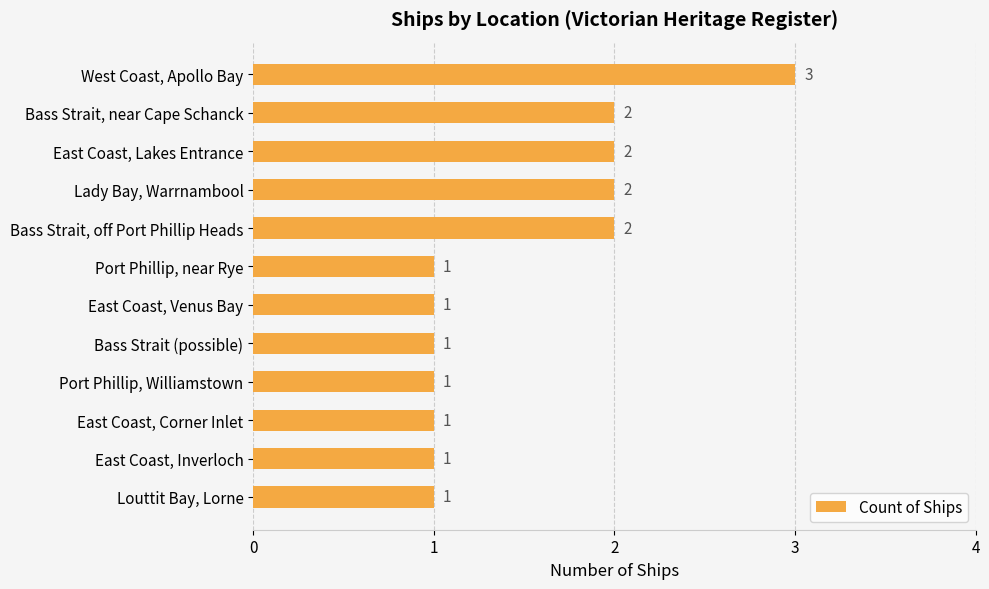

How many values are between 1 and 2?

11